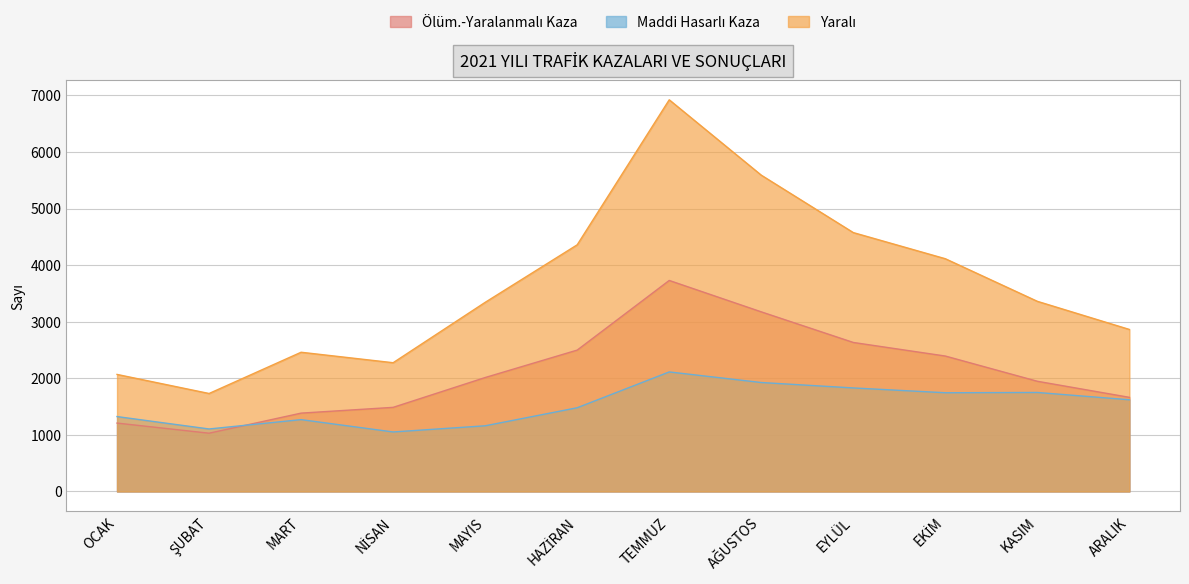

What is the value of the Ölüm.-Yaralanmalı Kaza point at the 10th from the left?

2394